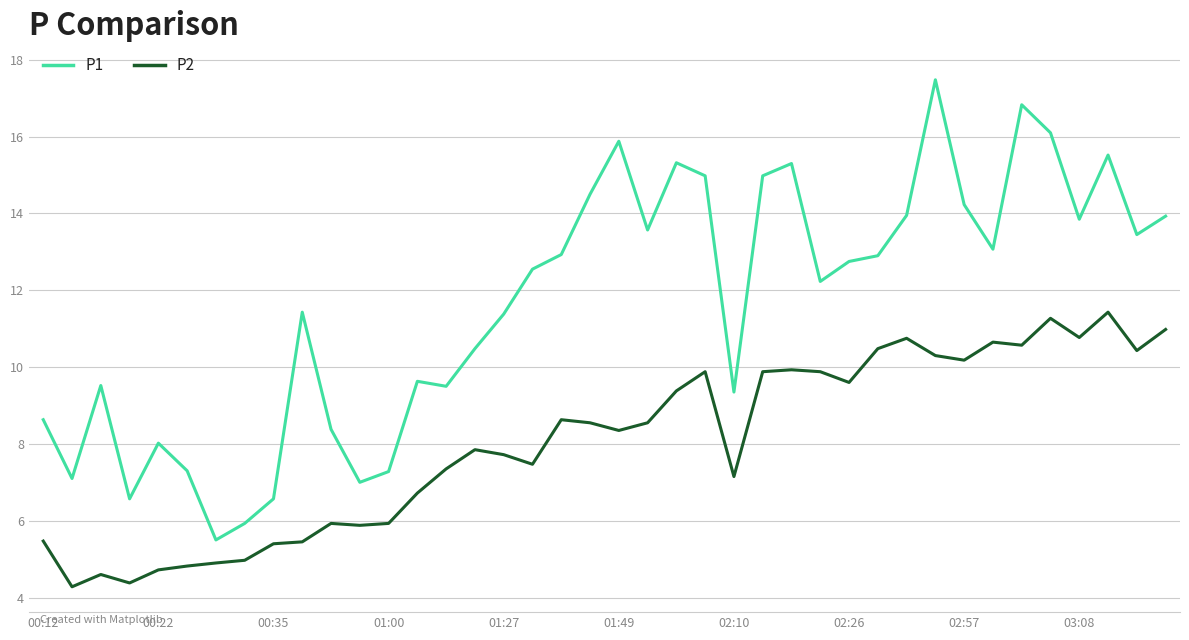

What is the smallest value displayed?

4.3